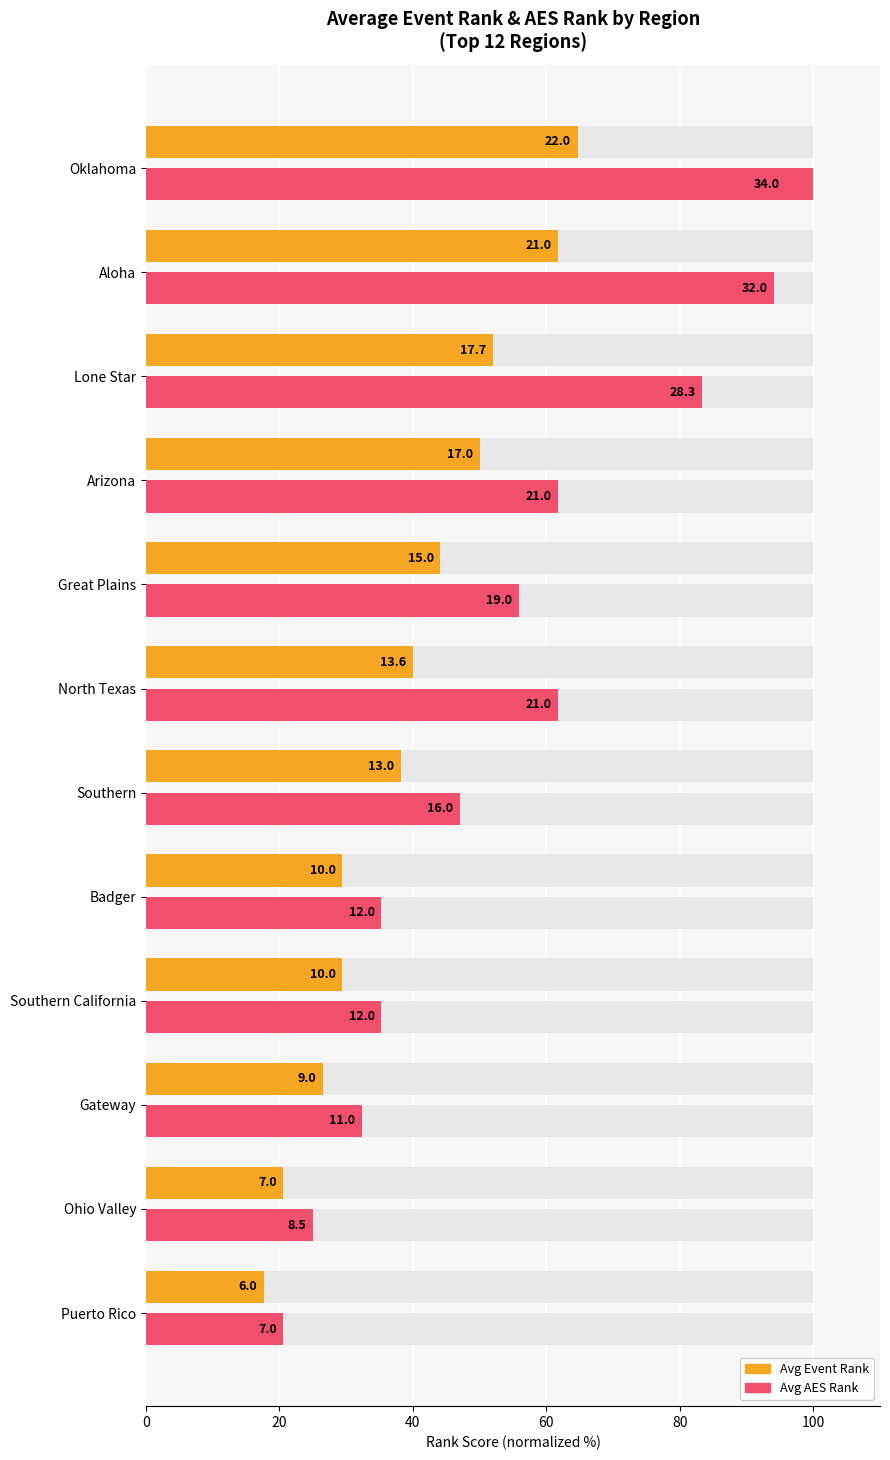

Reading left to right, transcribe all the data shown in this chart.

Avg Event Rank: 17.6	20.6	26.5	29.4	29.4	38.2	40.0	44.1	50.0	52.0	61.8	64.7
Avg AES Rank: 20.6	25.0	32.4	35.3	35.3	47.1	61.8	55.9	61.8	83.3	94.1	100.0